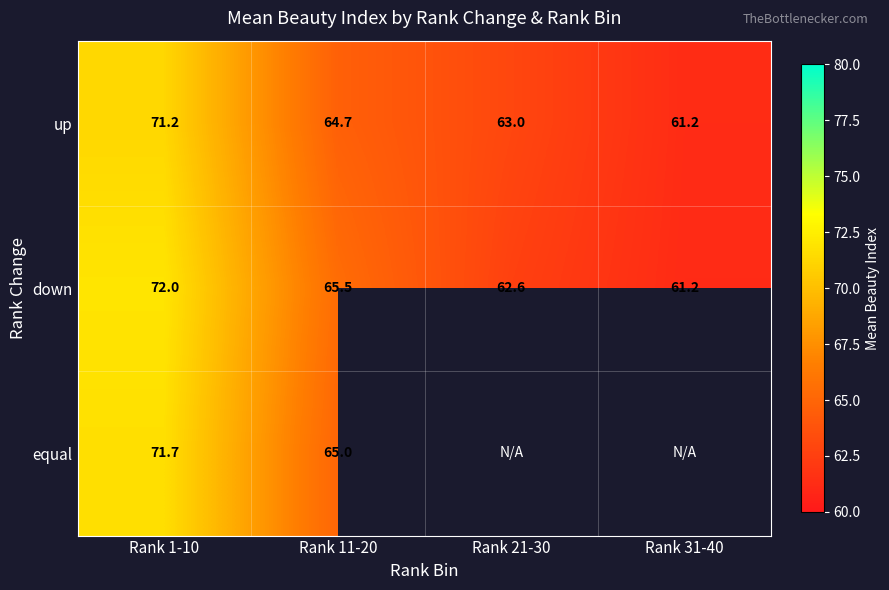

How many data points in up are above 64?

2